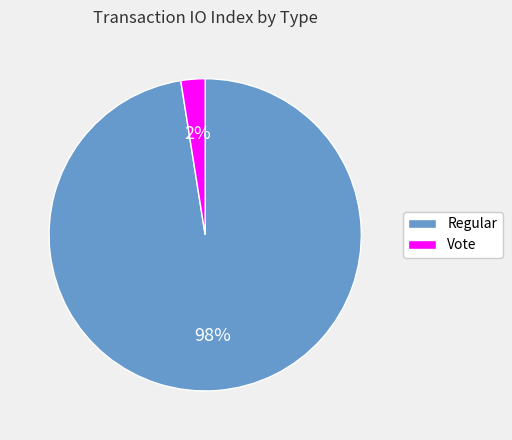

Does Vote represent more than half of the total?

No